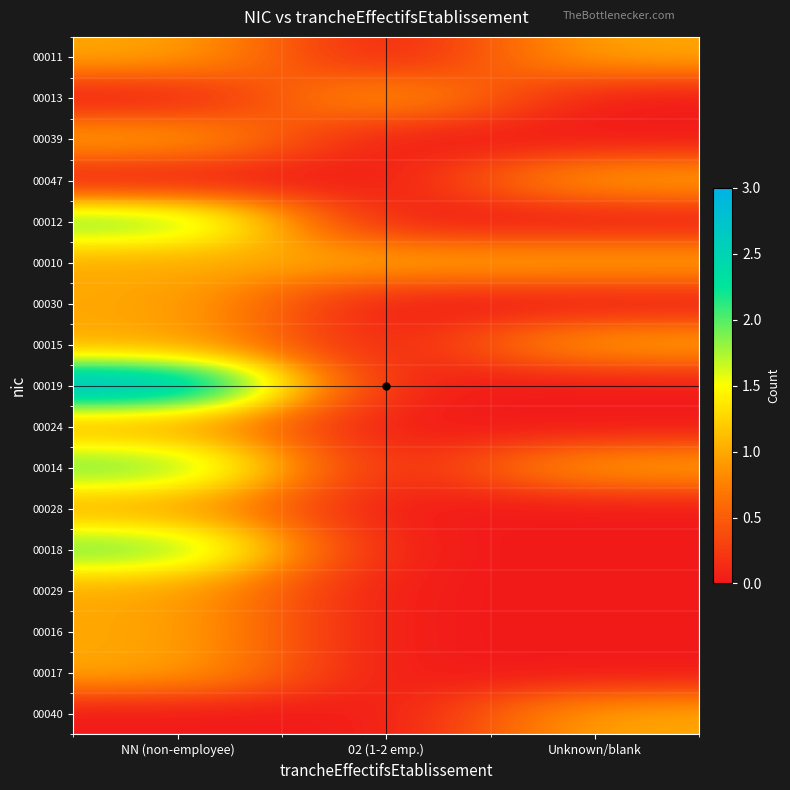

Which series changed the most between NN (non-employee) and 02 (1-2 emp.)?

00019